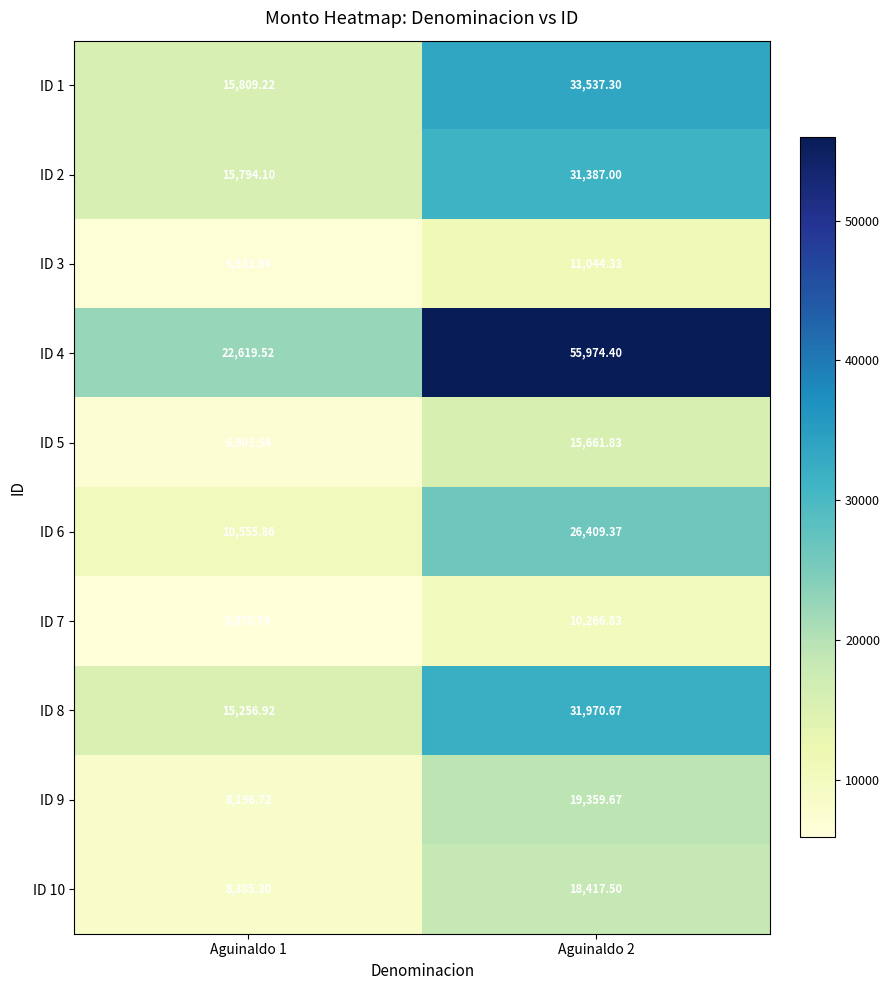

At how many categories does at least one series exceed 24469?

1